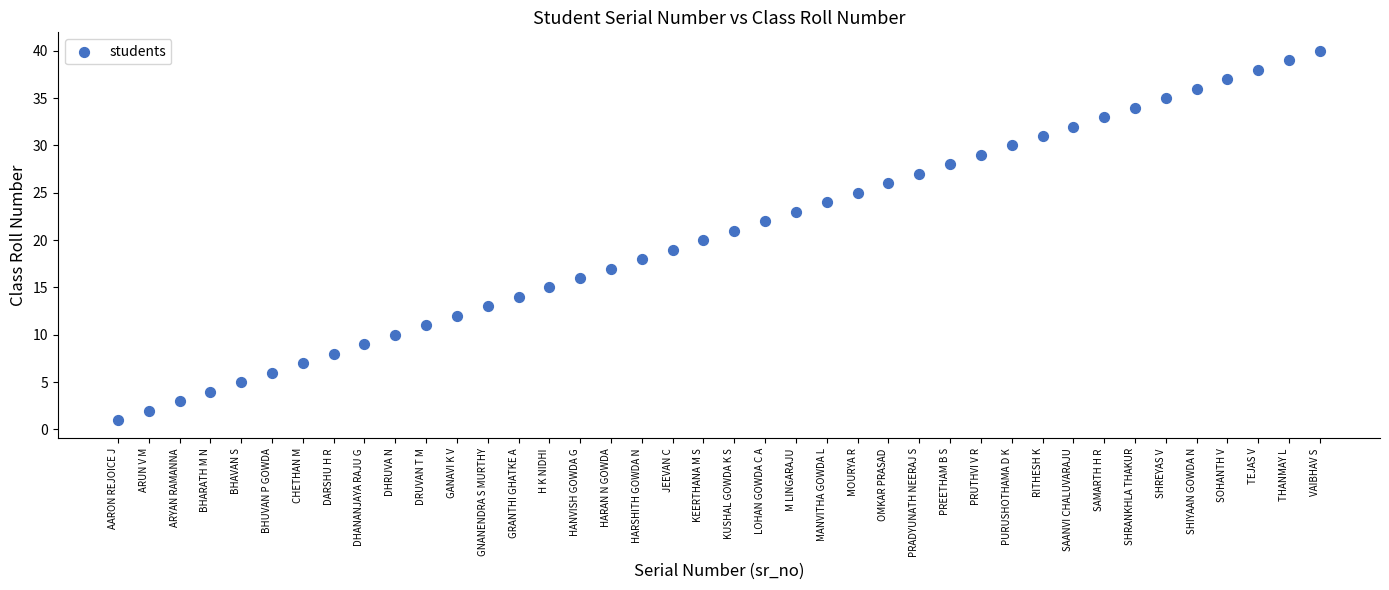

What is the range of Y values (max minus min)?

39